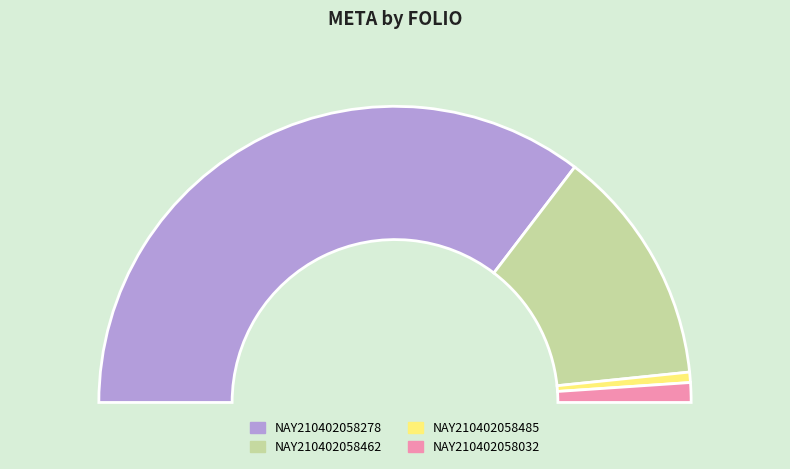

What percentage is NOT represented by NAY210402058485?

98.9%